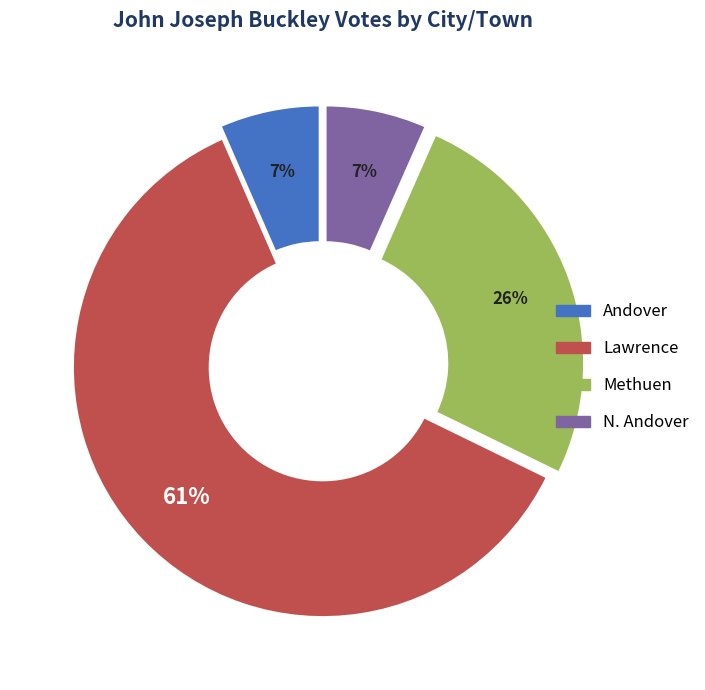

The Lawrence slice represents 74% of the pie. True or false?

False